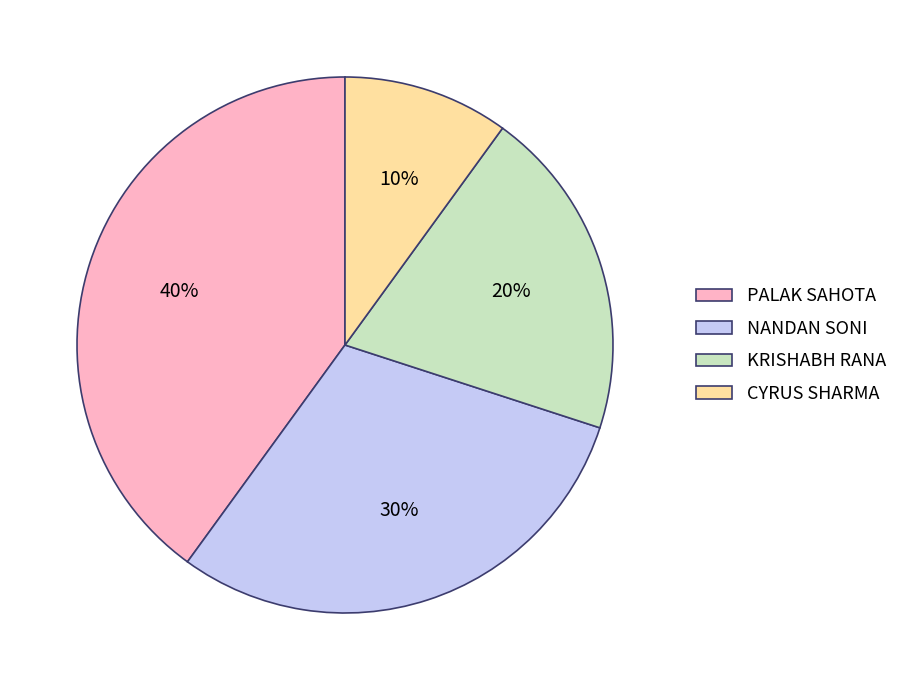

How many slices are in this pie chart?

4